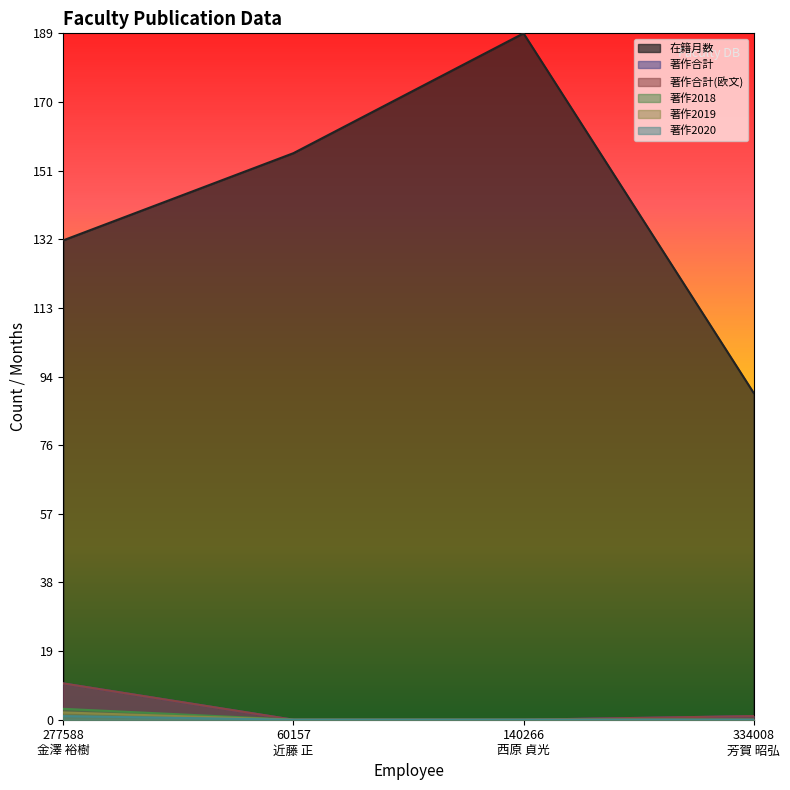

How many lines are shown in the chart?

6